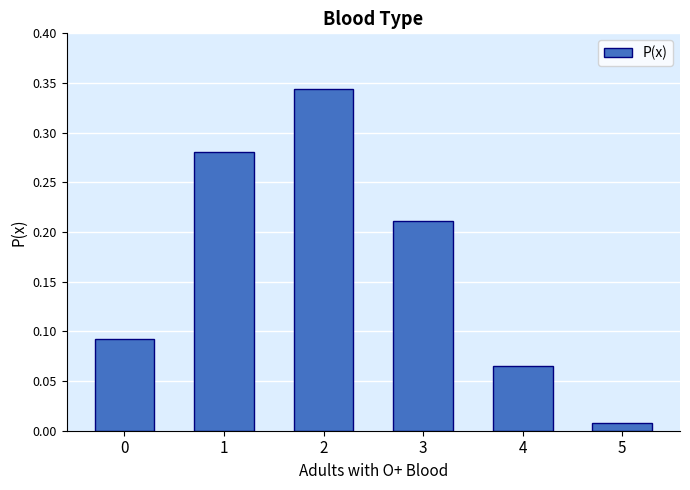

Which has a higher value, 4 or 3?

3